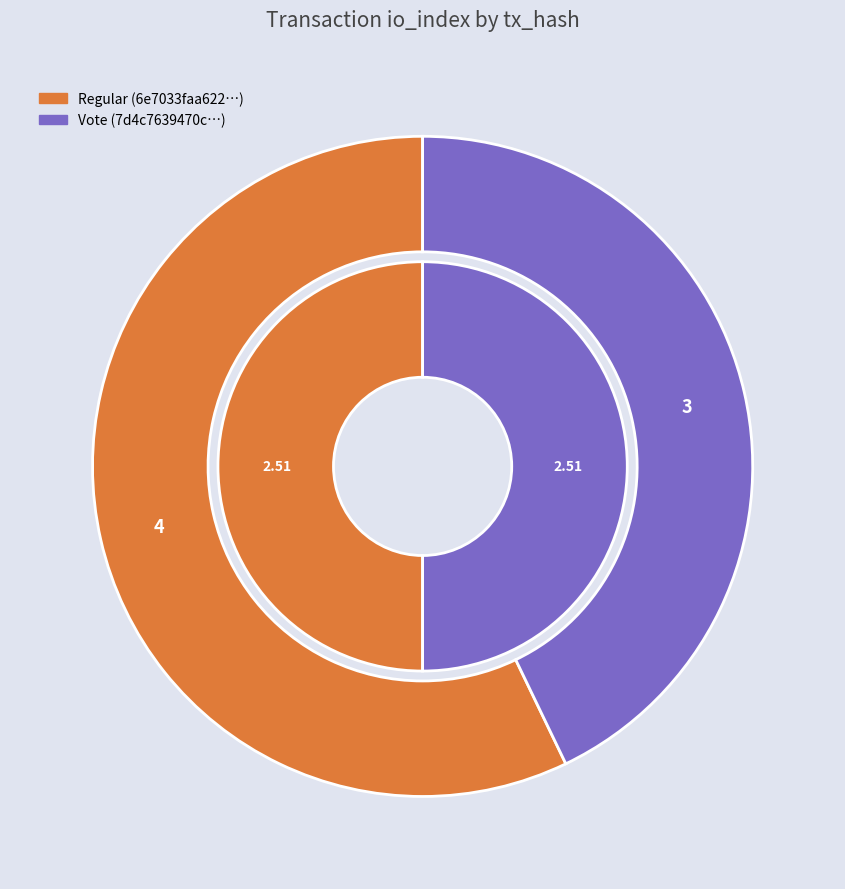

Is it true that values_value is 50% of the pie?

True